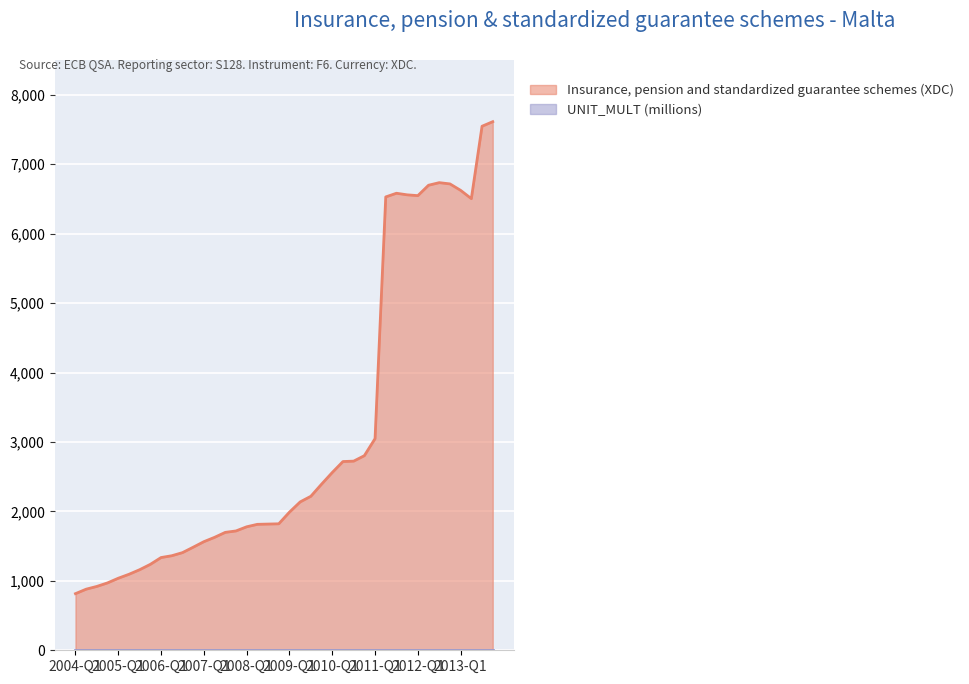

What is the ratio of the value at 2009-Q2 to the value at 2012-Q3?

0.3